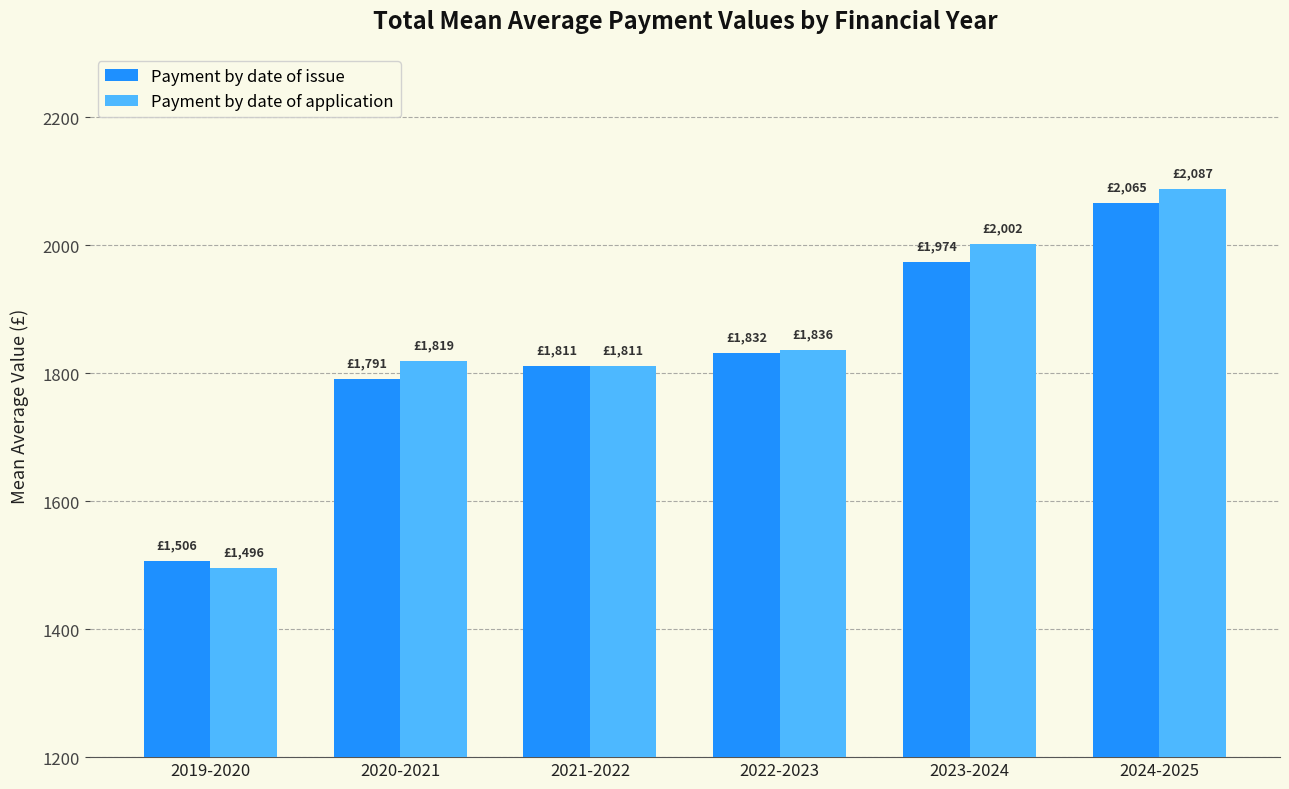

The Payment by date of application series shows 2465 at 2020-2021. True or false?

False